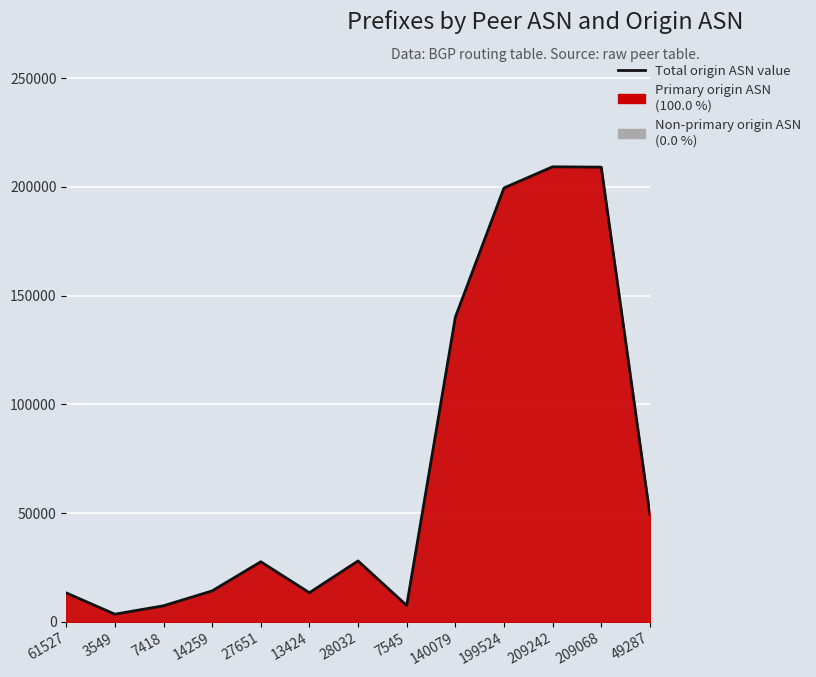

At which category does the chart reach its peak across all series?

209242